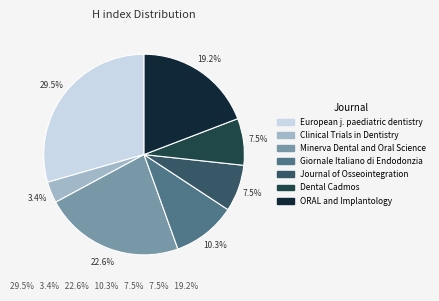

How many segments does this pie chart have?

7